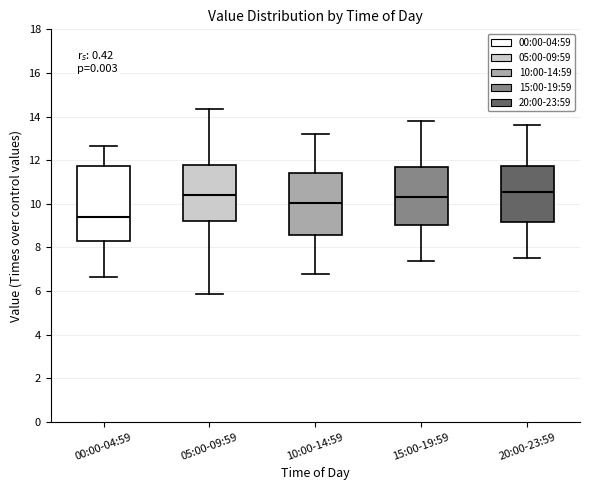

Where does the lower whisker of the box for 20:00-23:59 end on the y-axis? The values are not printed on the chart, so give them approximately, as read against the axis.

7.6